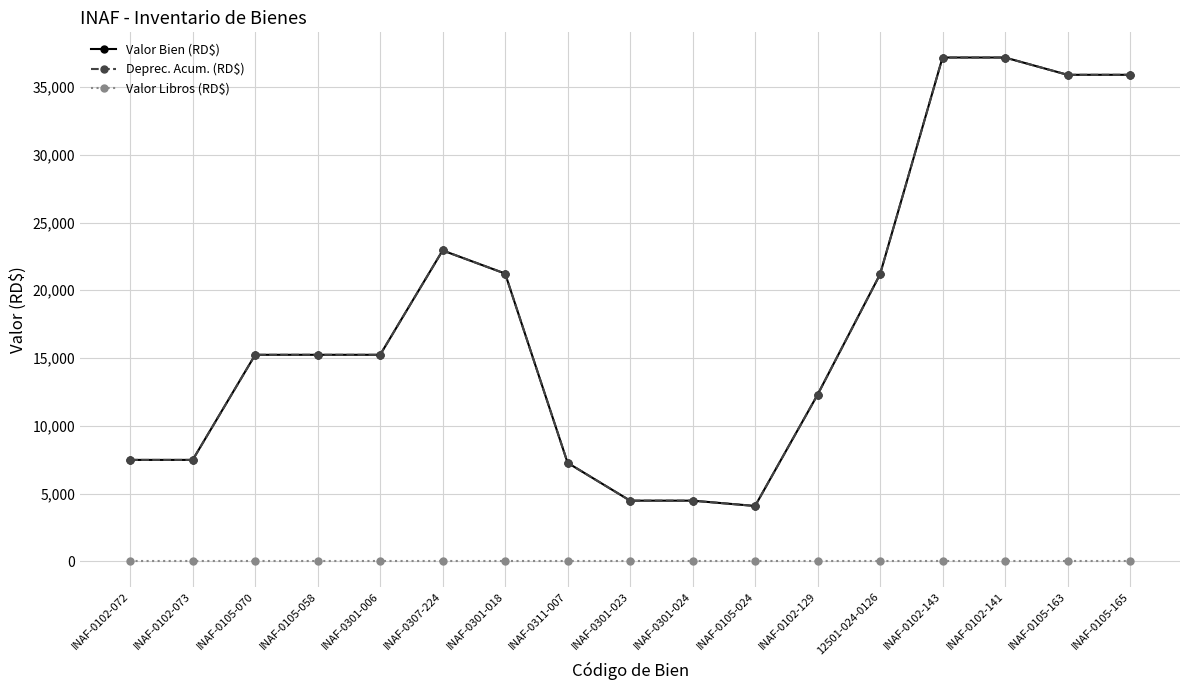

What is the label of the 6th point from the right?

INAF-0102-129